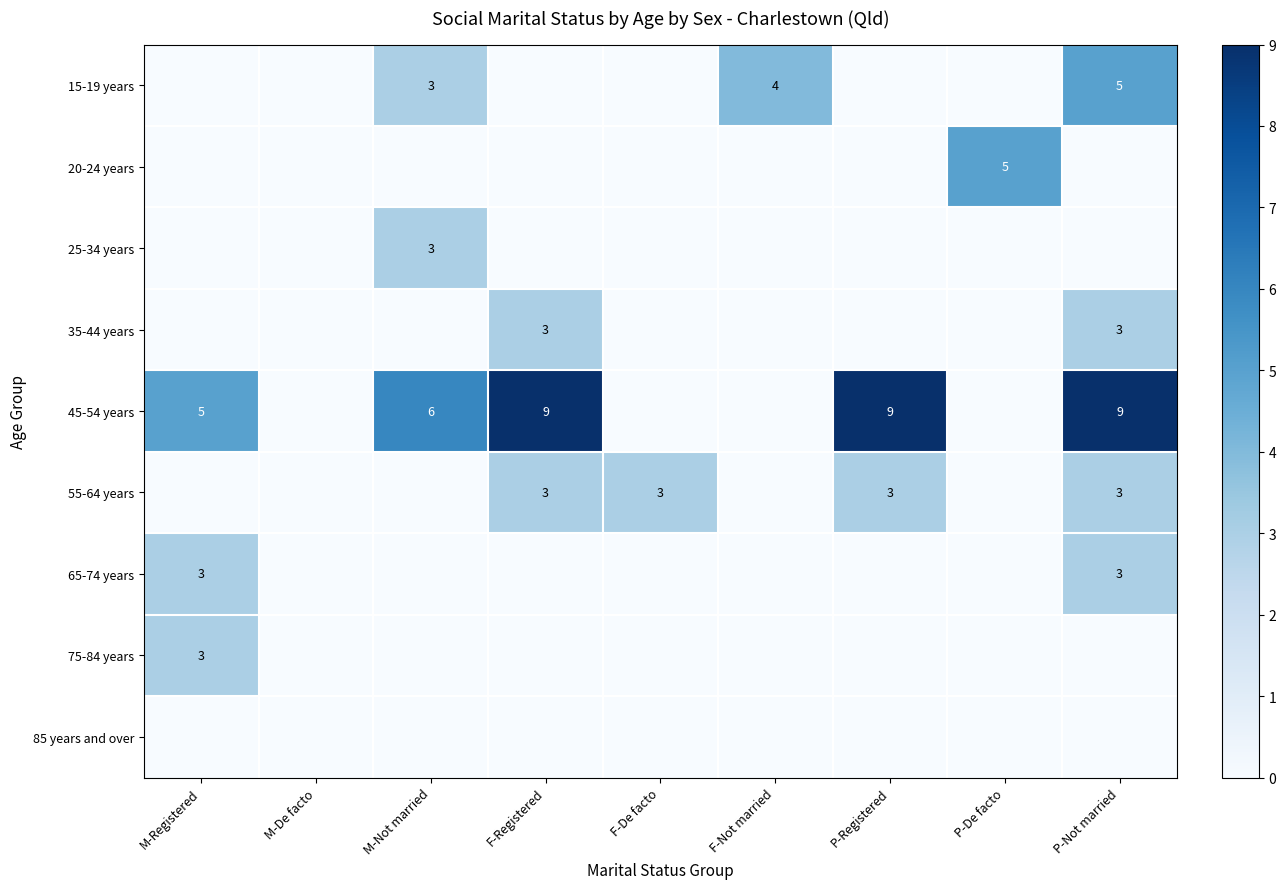

True or false: 55-64 years has a value of 1 at P-Registered.

False